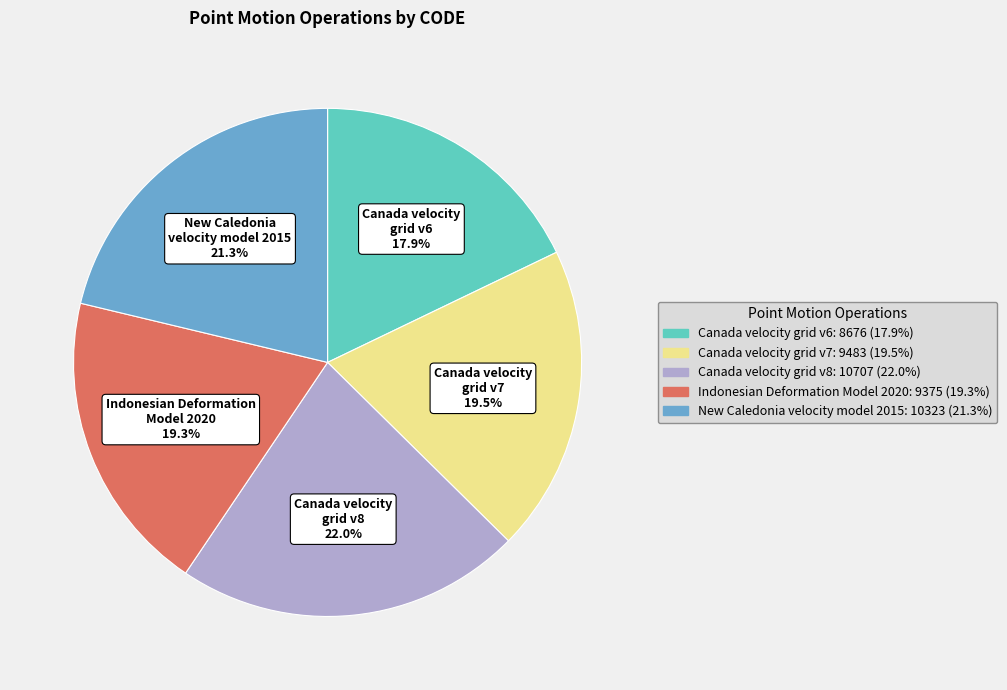

Is there a majority slice in this chart?

No